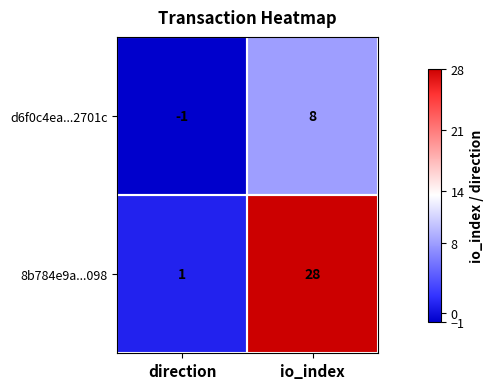

What is the difference between the maximum and minimum values in the 8b784e9a...098 series?

27